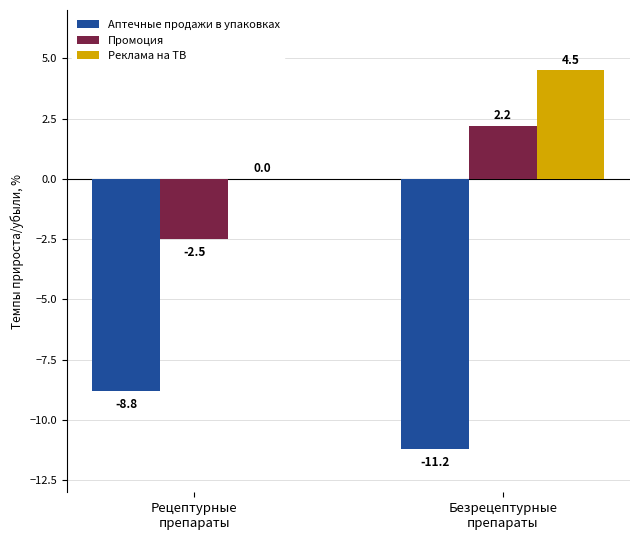

Read the Аптечные продажи в упаковках value at Безрецептурные
препараты.

-11.2